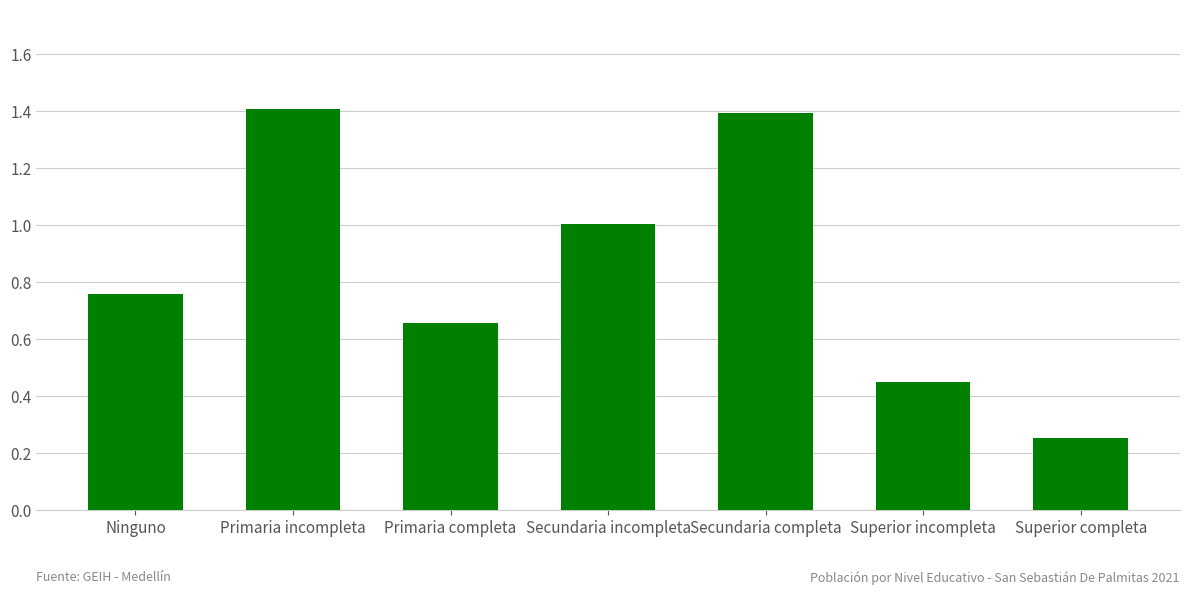

What is the greatest value displayed?

1.4